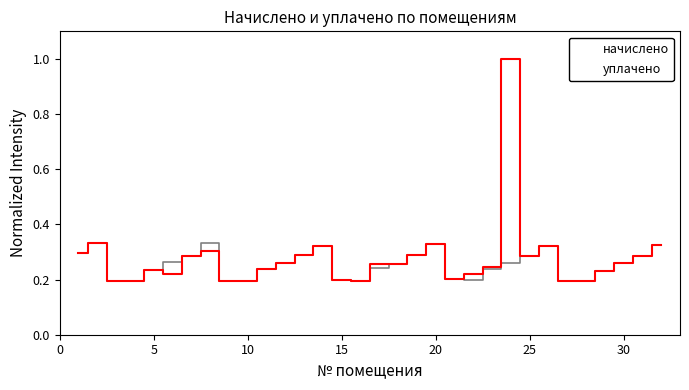

In уплачено, how many points are higher than both neighbors (excluding endpoints)?

7